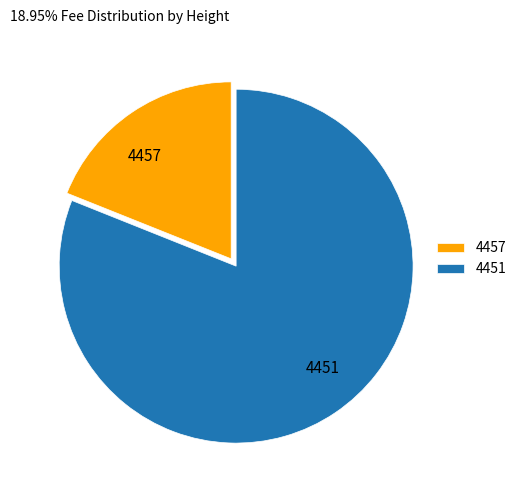

Which slice is the smallest?

4457